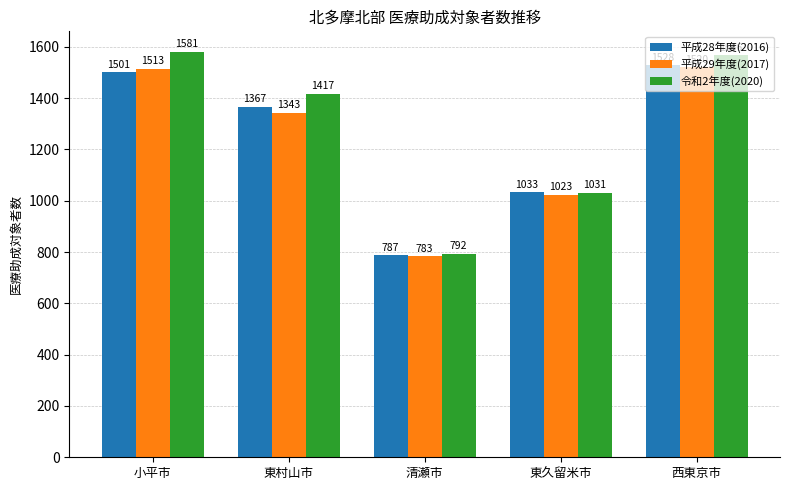

List the series in order of their peak value, highest first.

令和2年度(2020), 平成28年度(2016), 平成29年度(2017)